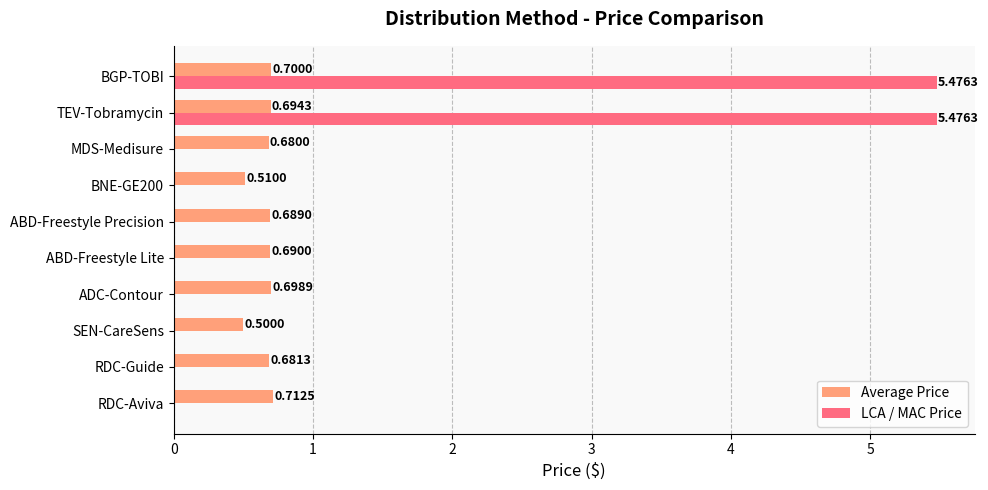

Between RDC-Aviva and ABD-Freestyle Precision, which series saw the biggest shift?

Average Price